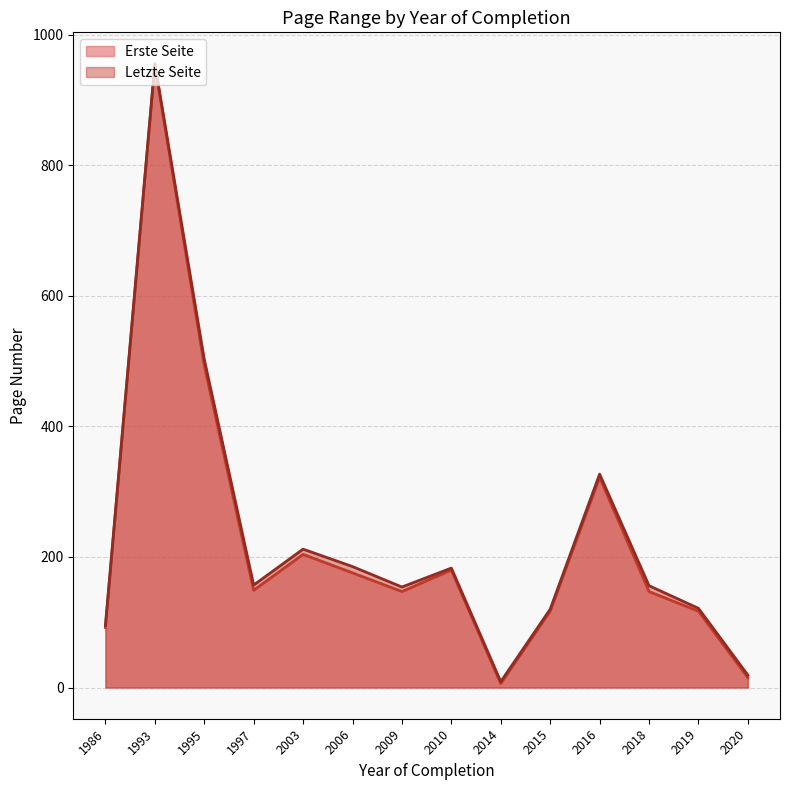

What is the sum of all Letzte Seite values?

3197.7